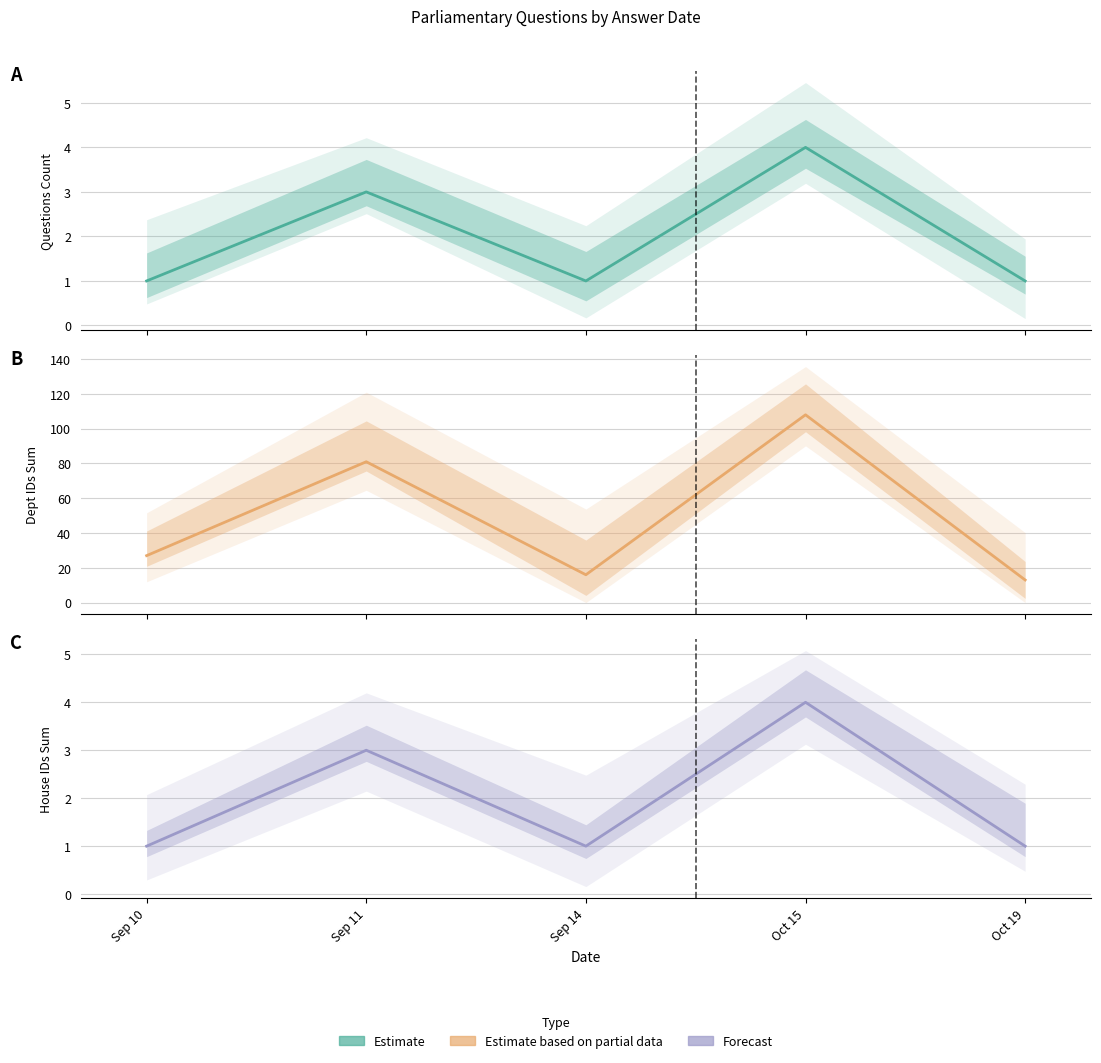

At how many categories does at least one series exceed 45?

2